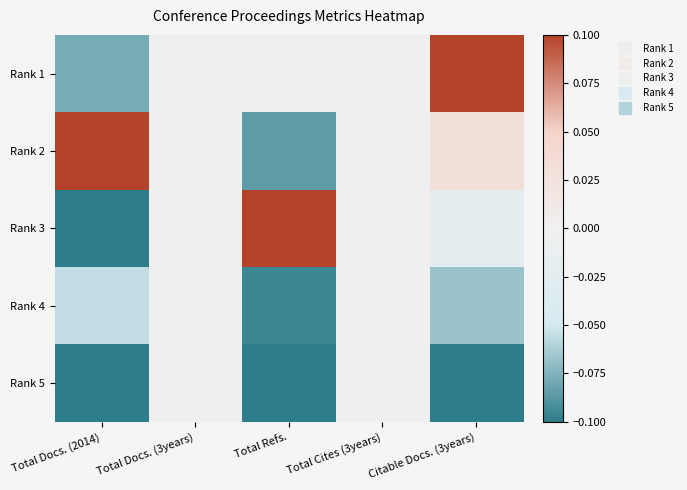

Reading right to left, what are all the values shown in this chart?

Rank 1: Citable Docs. (3years)=0.1	Total Cites (3years)=0.0	Total Refs.=0.0	Total Docs. (3years)=0.0	Total Docs. (2014)=-0.1
Rank 2: Citable Docs. (3years)=0.0	Total Cites (3years)=0.0	Total Refs.=-0.1	Total Docs. (3years)=0.0	Total Docs. (2014)=0.1
Rank 3: Citable Docs. (3years)=-0.0	Total Cites (3years)=0.0	Total Refs.=0.1	Total Docs. (3years)=0.0	Total Docs. (2014)=-0.1
Rank 4: Citable Docs. (3years)=-0.1	Total Cites (3years)=0.0	Total Refs.=-0.1	Total Docs. (3years)=0.0	Total Docs. (2014)=-0.1
Rank 5: Citable Docs. (3years)=-0.1	Total Cites (3years)=0.0	Total Refs.=-0.1	Total Docs. (3years)=0.0	Total Docs. (2014)=-0.1